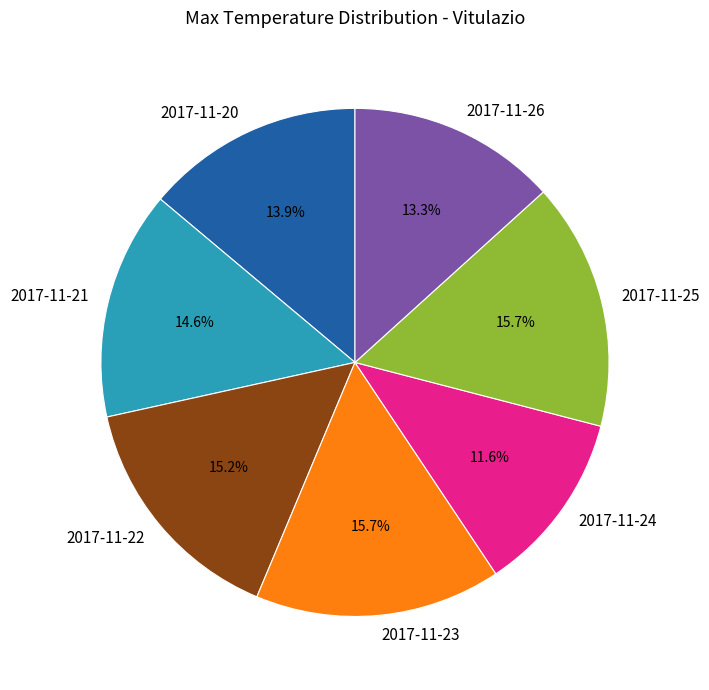

Which category has the smallest portion of the pie?

2017-11-24